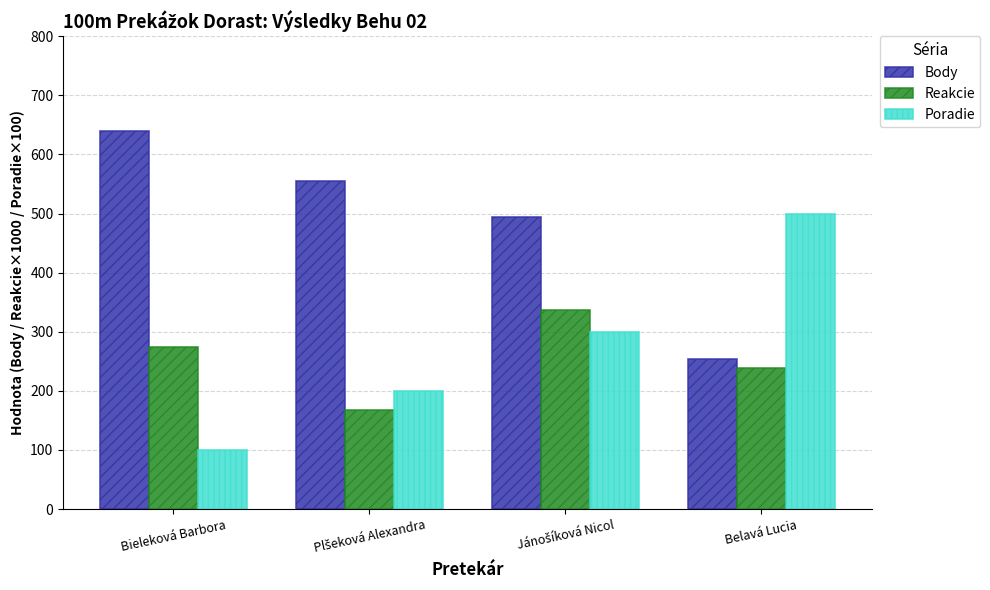

Is it true that Body equals 254 at Belavá Lucia?

True